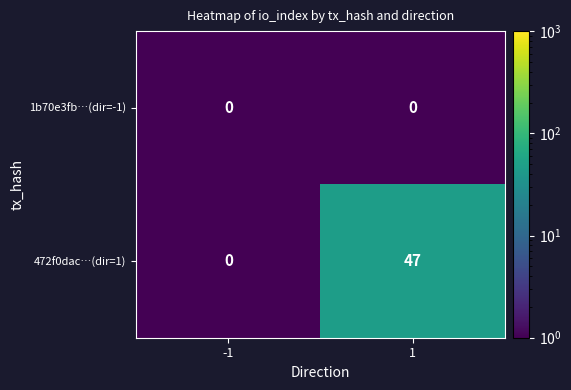

Reading left to right, extract all data points from this chart.

1b70e3fb…(dir=-1): 0	0
472f0dac…(dir=1): 0	47